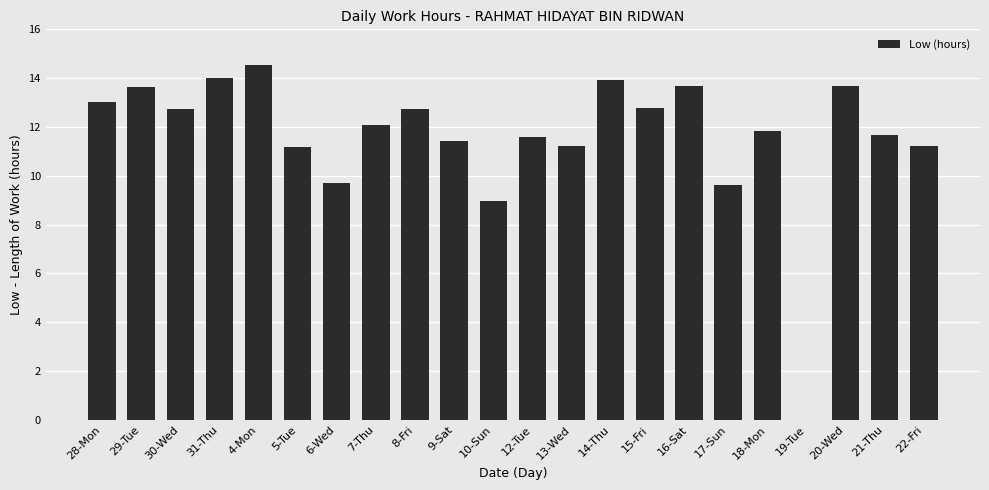

Which has a higher value, 7-Thu or 29-Tue?

29-Tue